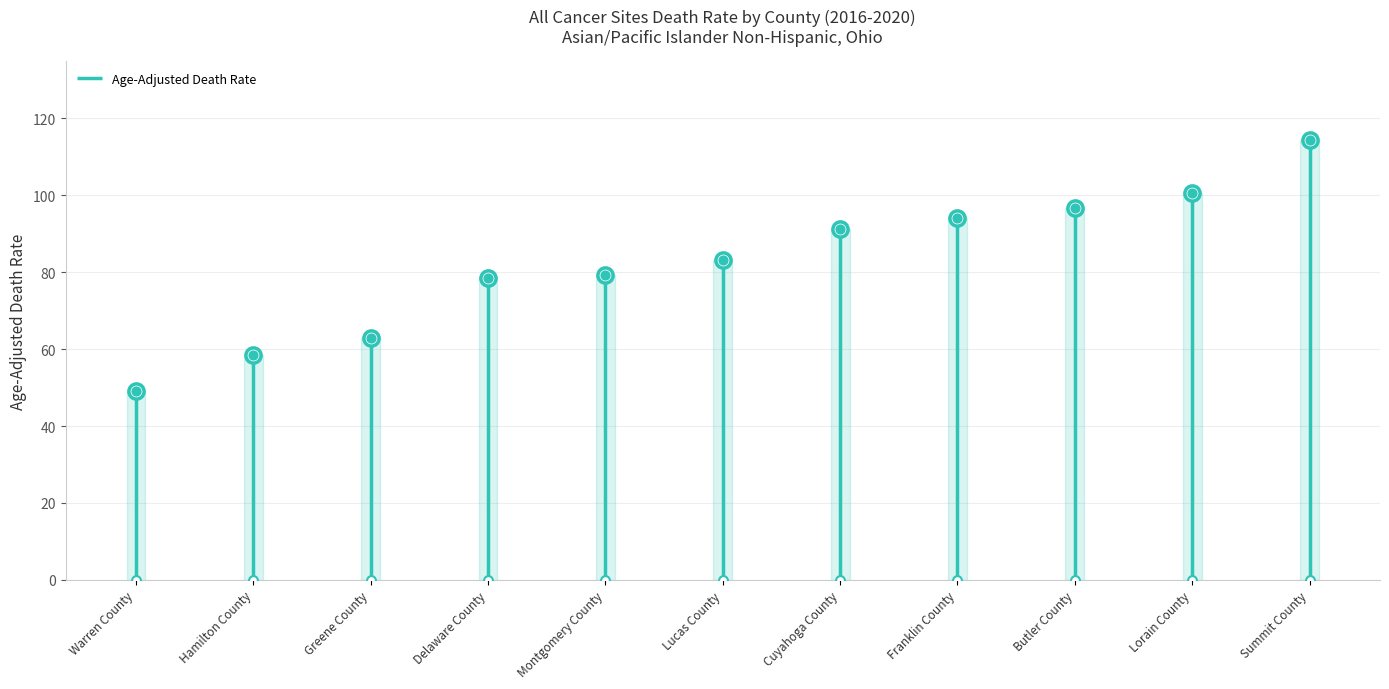

Which has a higher value, Cuyahoga County or Montgomery County?

Cuyahoga County